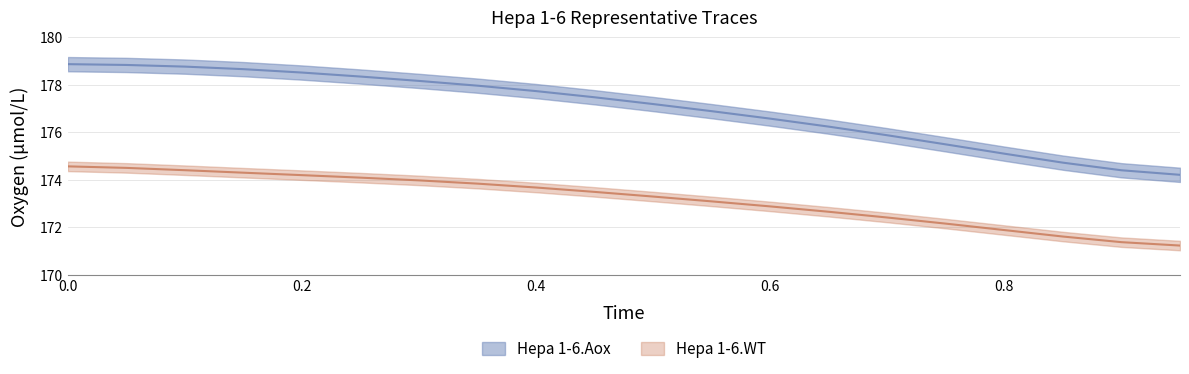

The Hepa 1-6.Aox series shows 36.1 at 18. True or false?

False